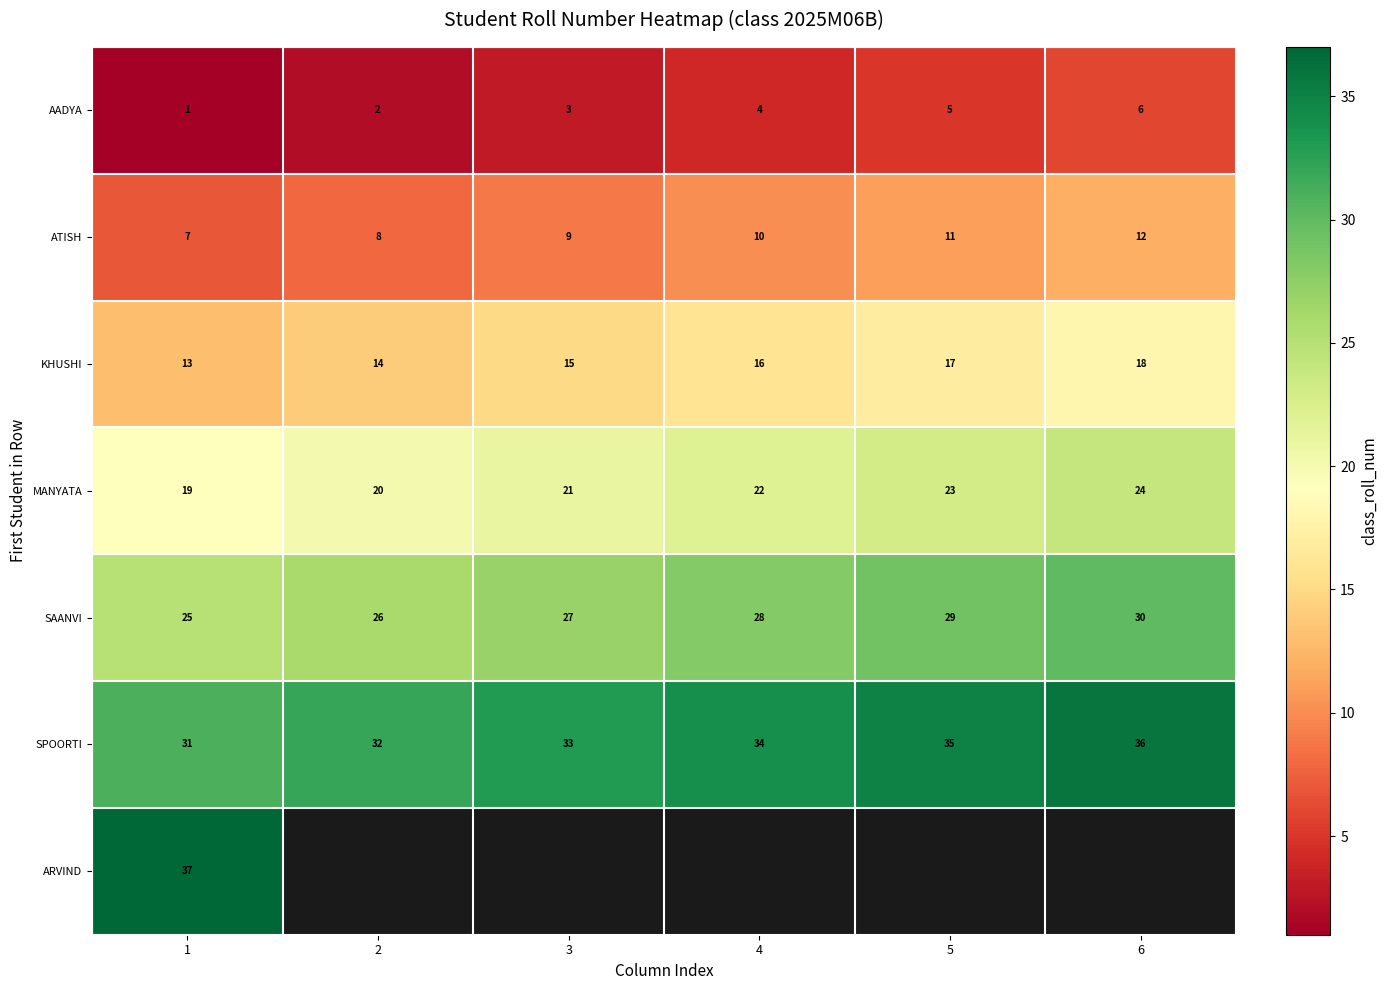

At which category is the sum across all series the highest?

1